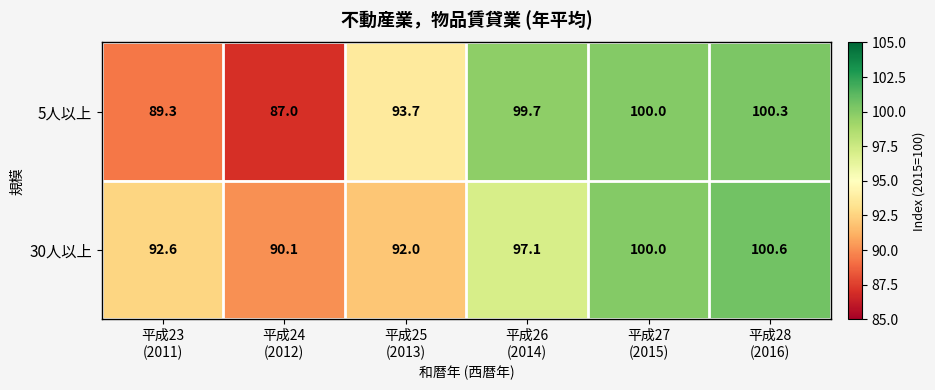

Rank the series by their maximum value, from lowest to highest.

5人以上, 30人以上